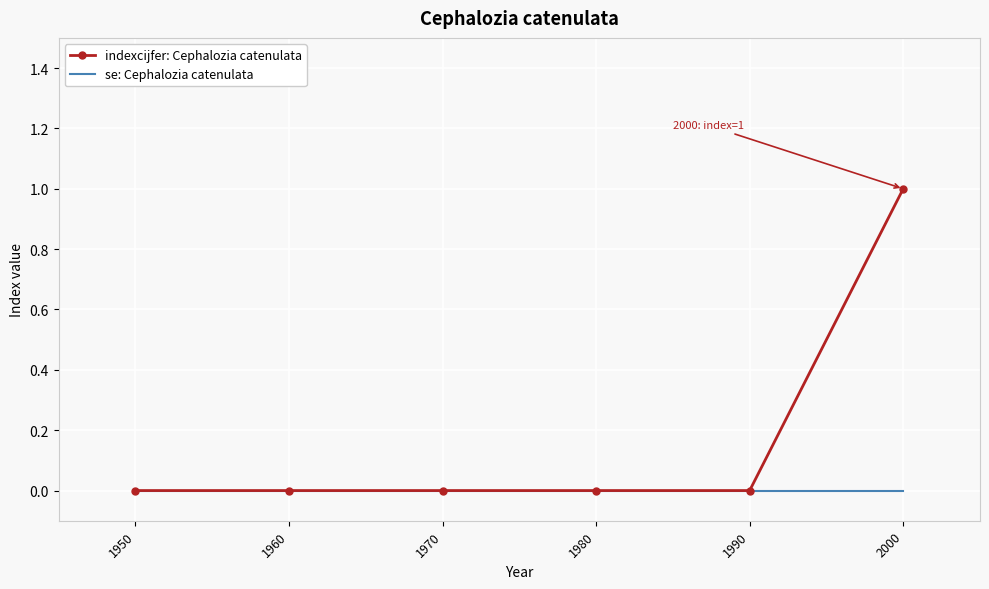

Rank the series by their maximum value, from highest to lowest.

indexcijfer: Cephalozia catenulata, se: Cephalozia catenulata